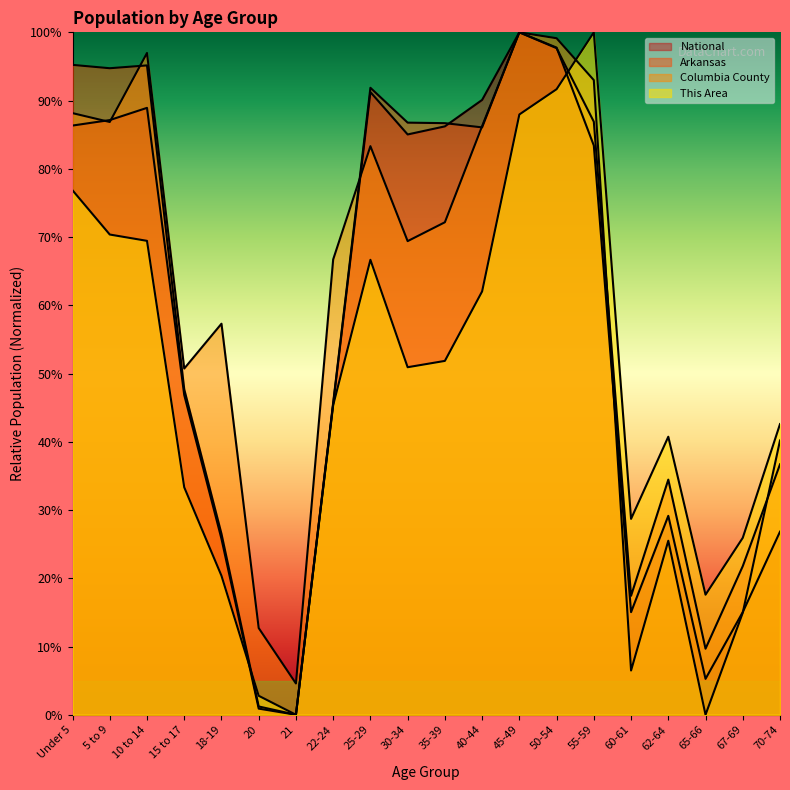

Between 35-39 and 67-69, which series saw the biggest shift?

National